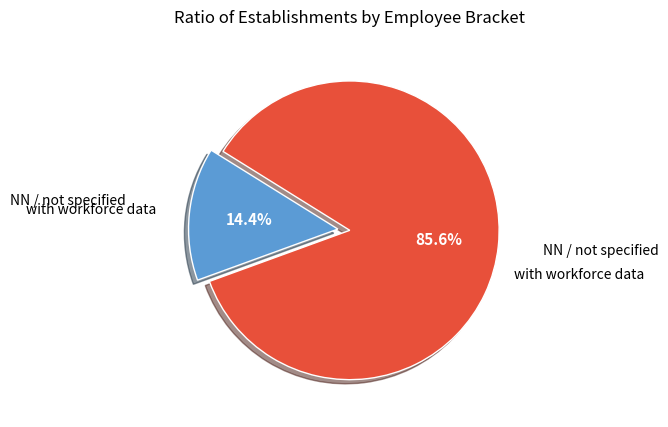

Is there a majority slice in this chart?

Yes